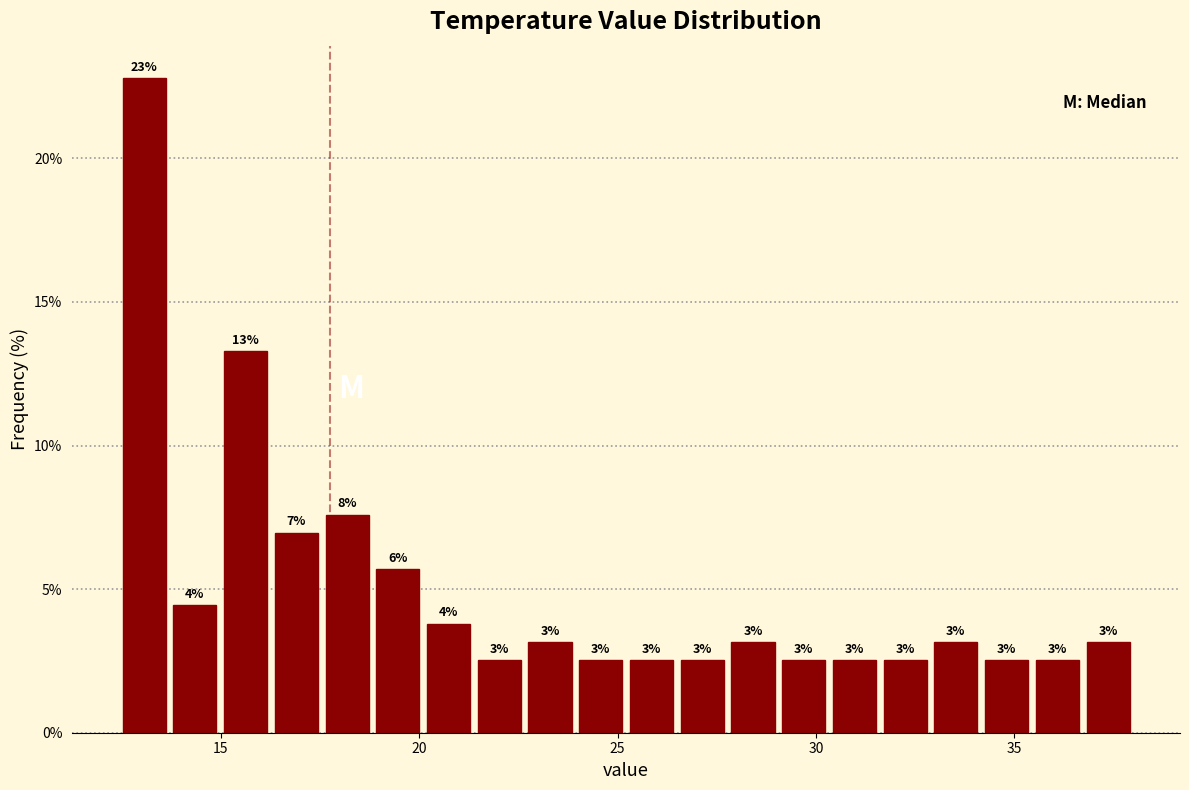

Read against the x-axis, roughly where is the centre of the tallest bar?

13.0